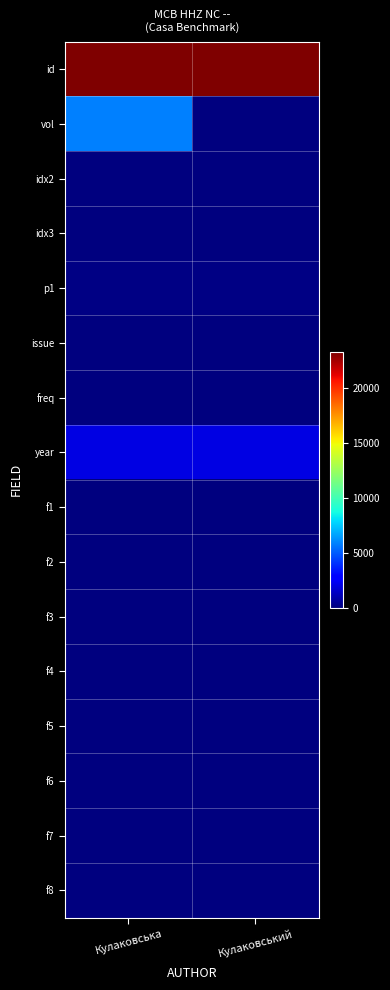

Reading right to left, transcribe all the data shown in this chart.

id: Кулаковський=23311	Кулаковська=23311
vol: Кулаковський=0	Кулаковська=5886
idx2: Кулаковський=1	Кулаковська=2
idx3: Кулаковський=3	Кулаковська=7
p1: Кулаковський=162	Кулаковська=151
issue: Кулаковський=14	Кулаковська=26
freq: Кулаковський=7	Кулаковська=10
year: Кулаковський=2010	Кулаковська=2010
f1: Кулаковський=6	Кулаковська=12
f2: Кулаковський=2	Кулаковська=5
f3: Кулаковський=1	Кулаковська=3
f4: Кулаковський=4	Кулаковська=8
f5: Кулаковський=0	Кулаковська=1
f6: Кулаковський=2	Кулаковська=4
f7: Кулаковський=3	Кулаковська=6
f8: Кулаковський=5	Кулаковська=9